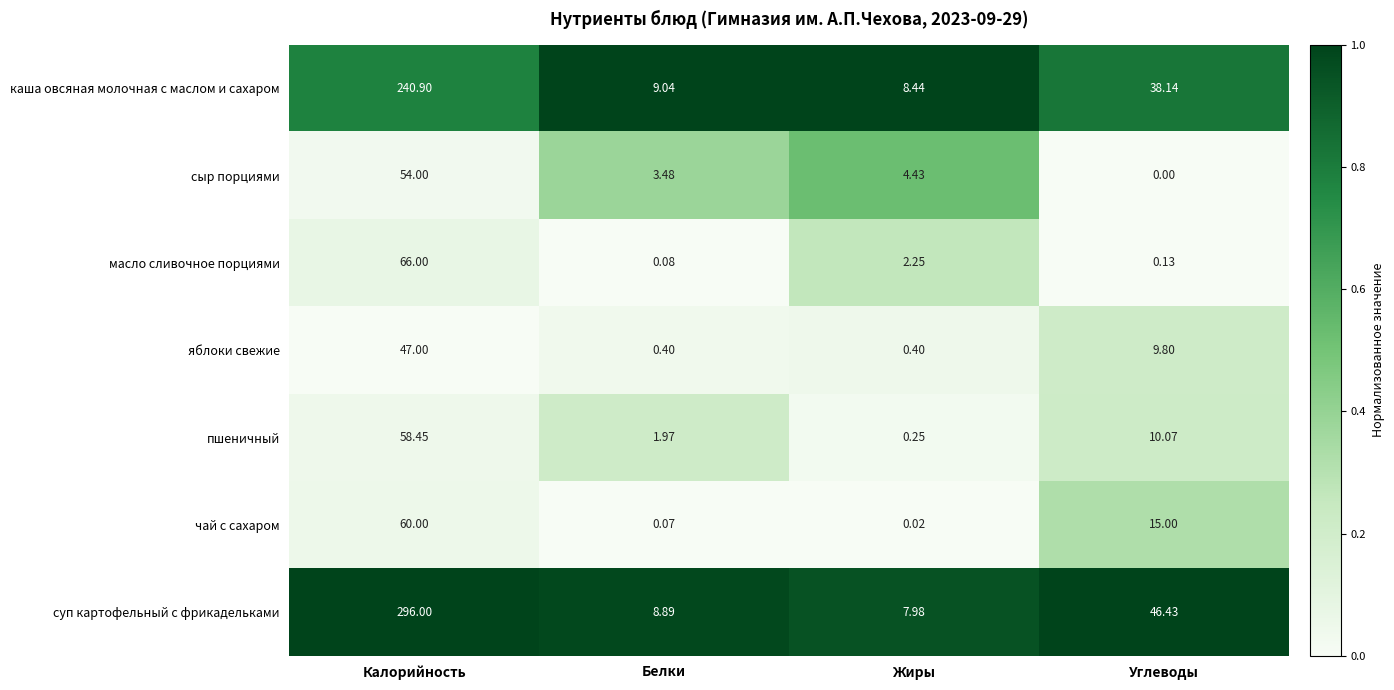

Rank the series at Жиры from lowest to highest value.

чай с сахаром, пшеничный, яблоки свежие, масло сливочное порциями, сыр порциями, суп картофельный с фрикадельками, каша овсяная молочная с маслом и сахаром